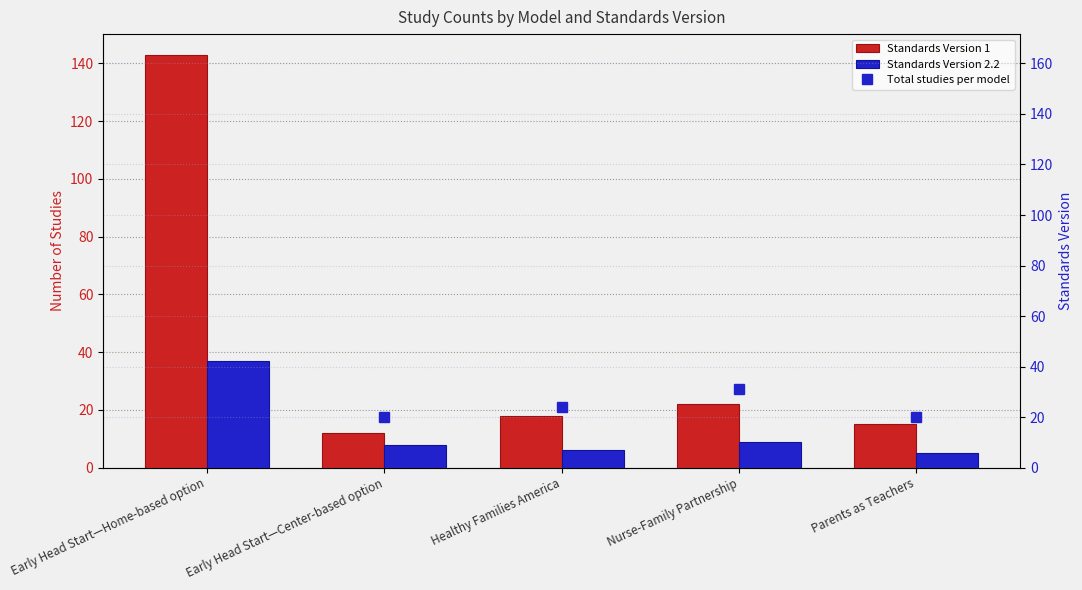

Reading right to left, list all the values displayed in this chart.

Standards Version 1: 15	22	18	12	143
Standards Version 2.2: 5	9	6	8	37
Total studies per model: 20	31	24	20	180